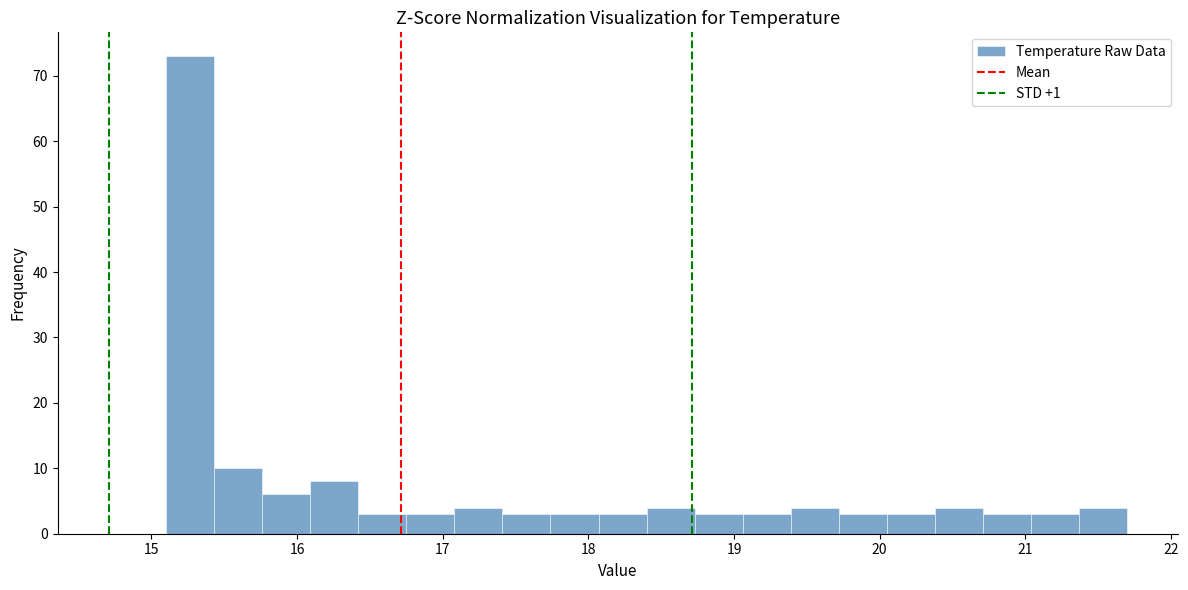

Around what value on the x-axis is the tallest bar? Give the approximate position of its centre, as read against the axis.

15.3